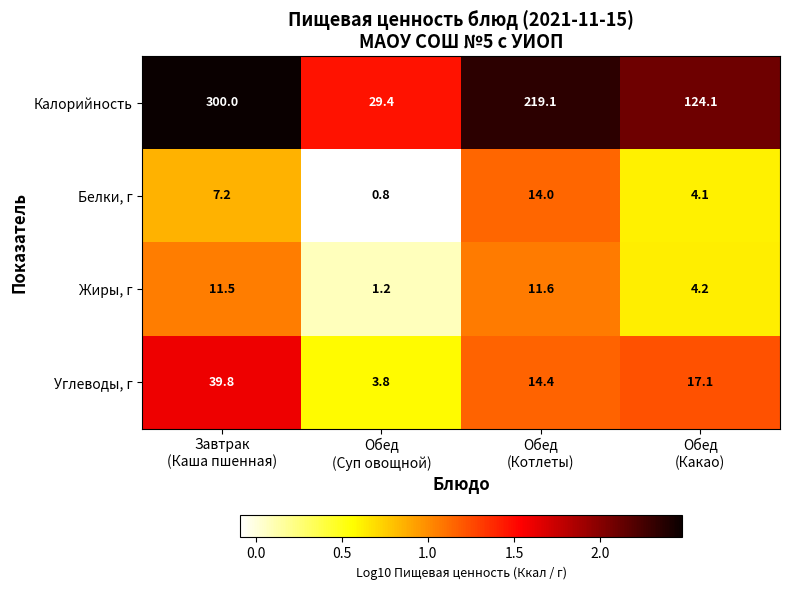

Which series has the largest range (max minus min)?

Калорийность